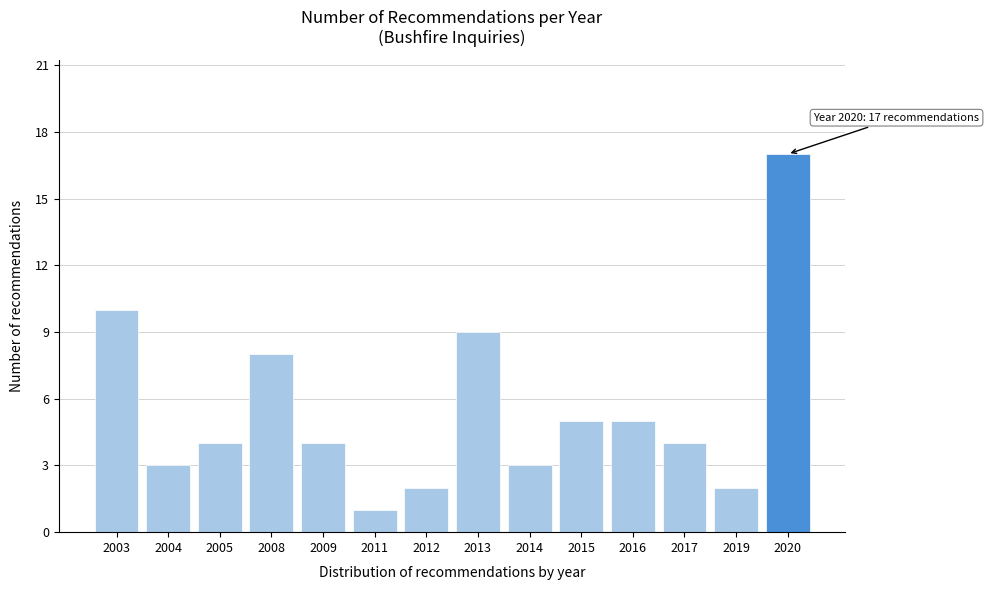

Reading right to left, list all the values displayed in this chart.

17	2	4	5	5	3	9	2	1	4	8	4	3	10